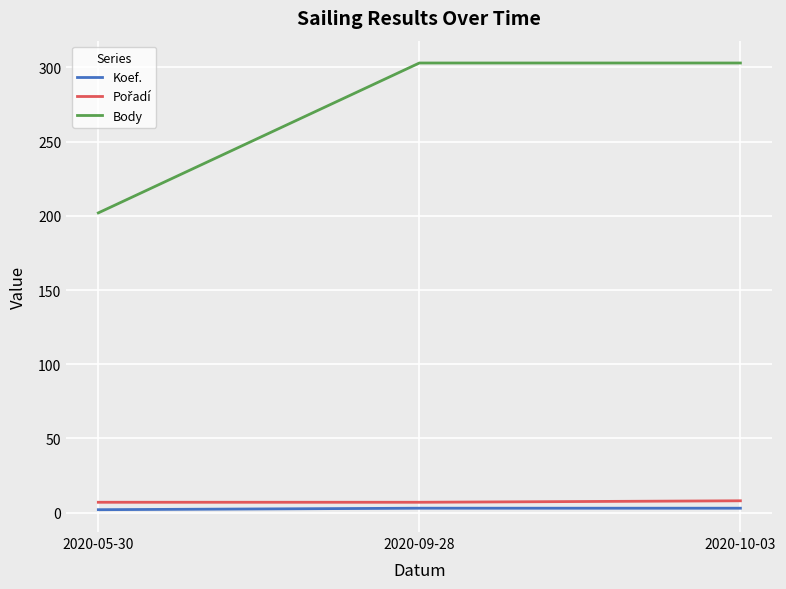

What is the lowest value of the Body series?

202